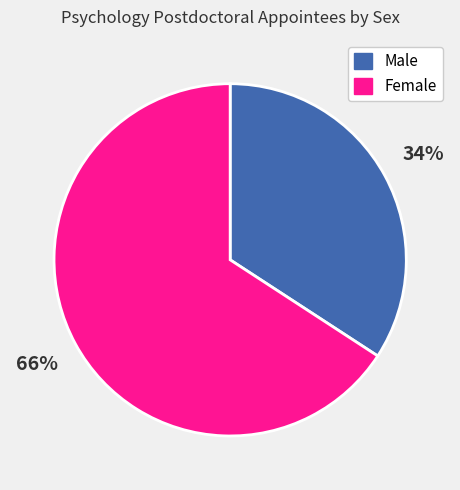

What percentage is the Male slice, to the nearest percent?

34%